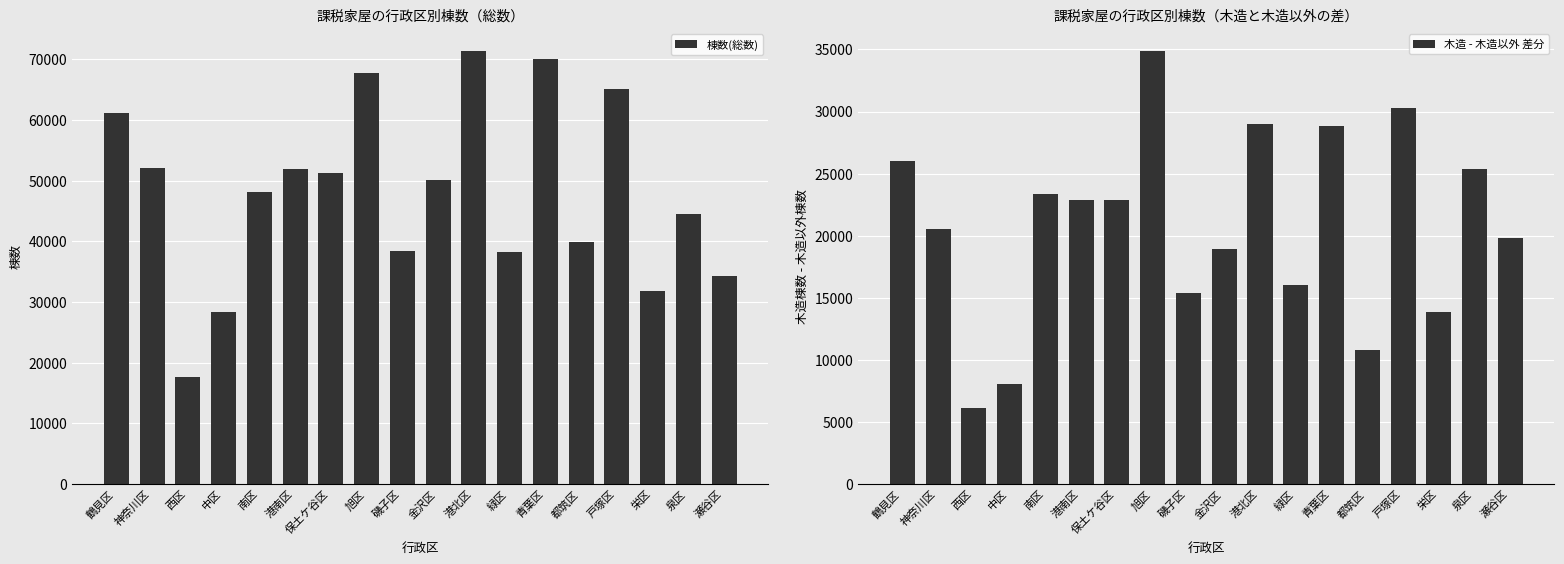

Which category has the lowest value in the 木造 - 木造以外 差分 series?

西区